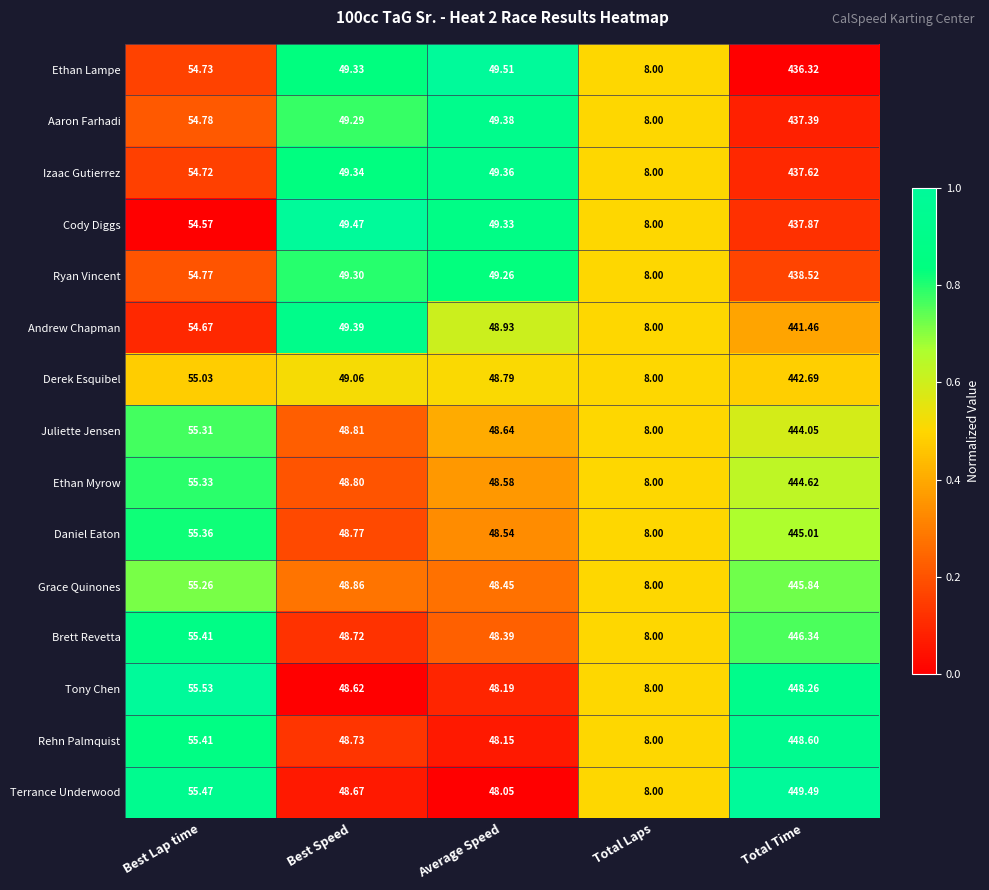

Is the value of Ethan Lampe at Best Speed greater than the value of Ryan Vincent at Total Laps?

Yes